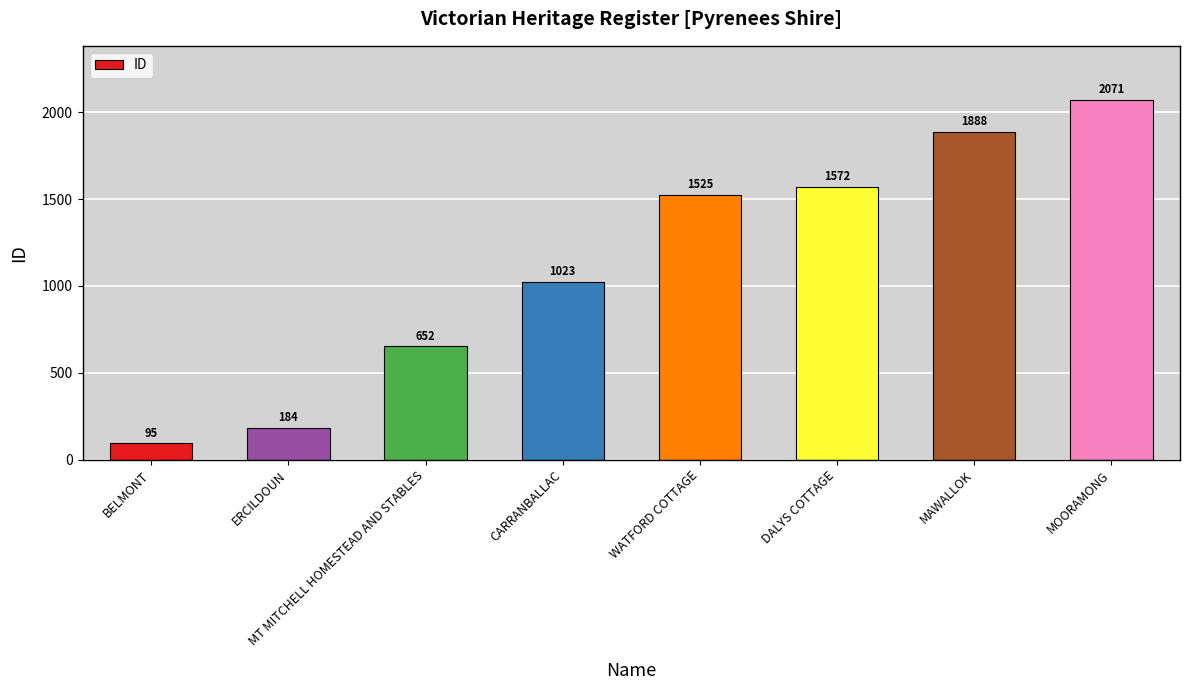

Reading left to right, list all the values displayed in this chart.

BELMONT=95	ERCILDOUN=184	MT MITCHELL HOMESTEAD AND STABLES=652	CARRANBALLAC=1023	WATFORD COTTAGE=1525	DALYS COTTAGE=1572	MAWALLOK=1888	MOORAMONG=2071